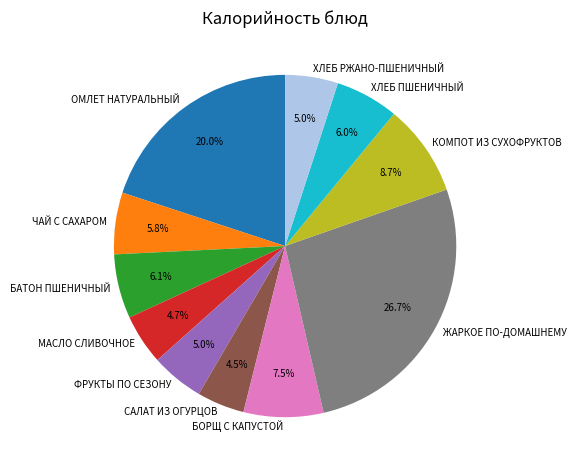

True or false: МАСЛО СЛИВОЧНОЕ accounts for 11% of the total.

False